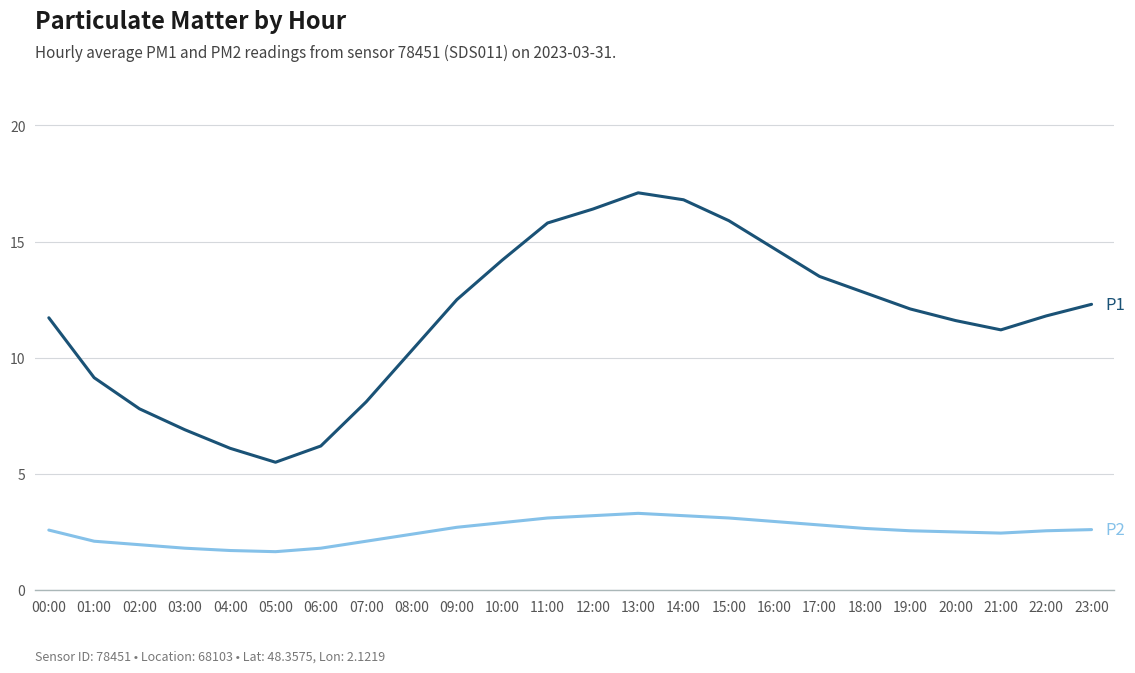

What is the spread (max minus min) of values at 11:00?

12.7